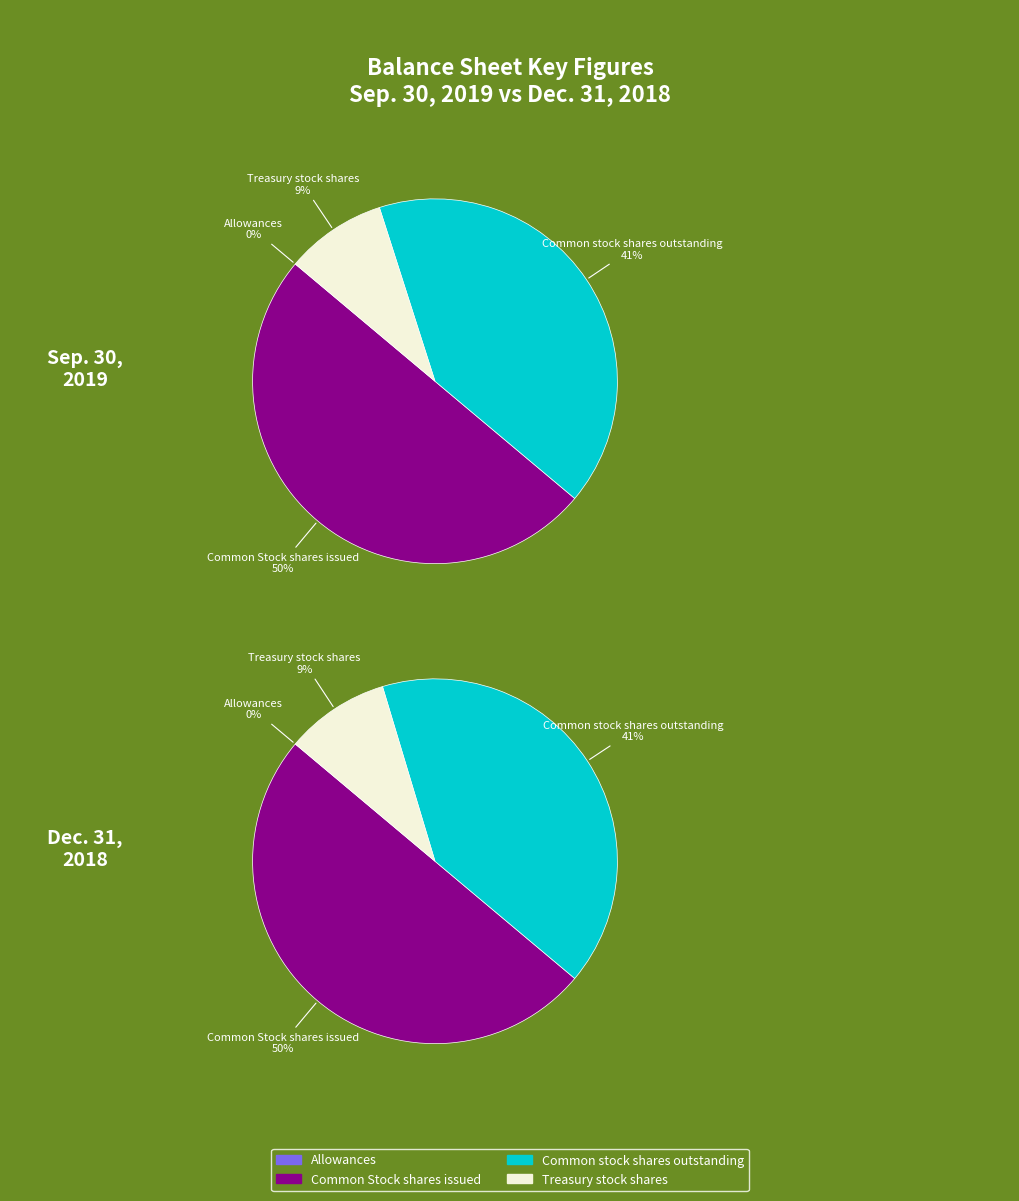

How many segments does this pie chart have?

4